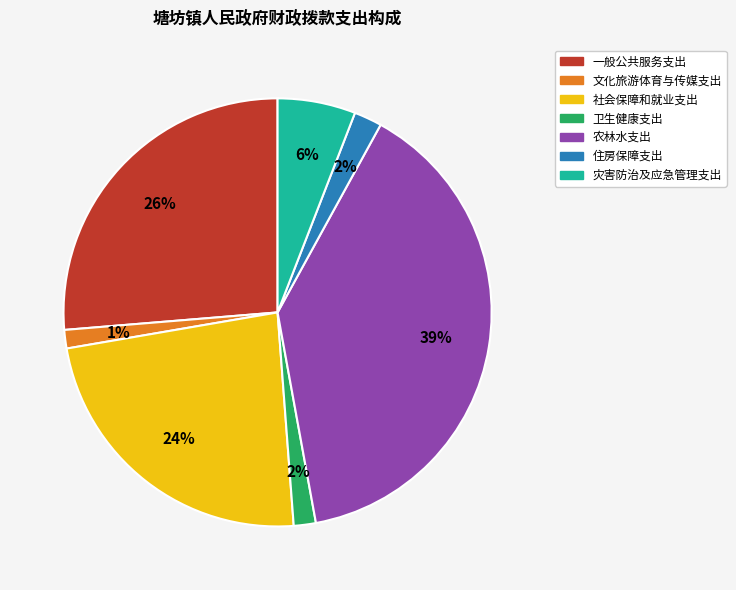

True or false: 灾害防治及应急管理支出 accounts for 19% of the total.

False